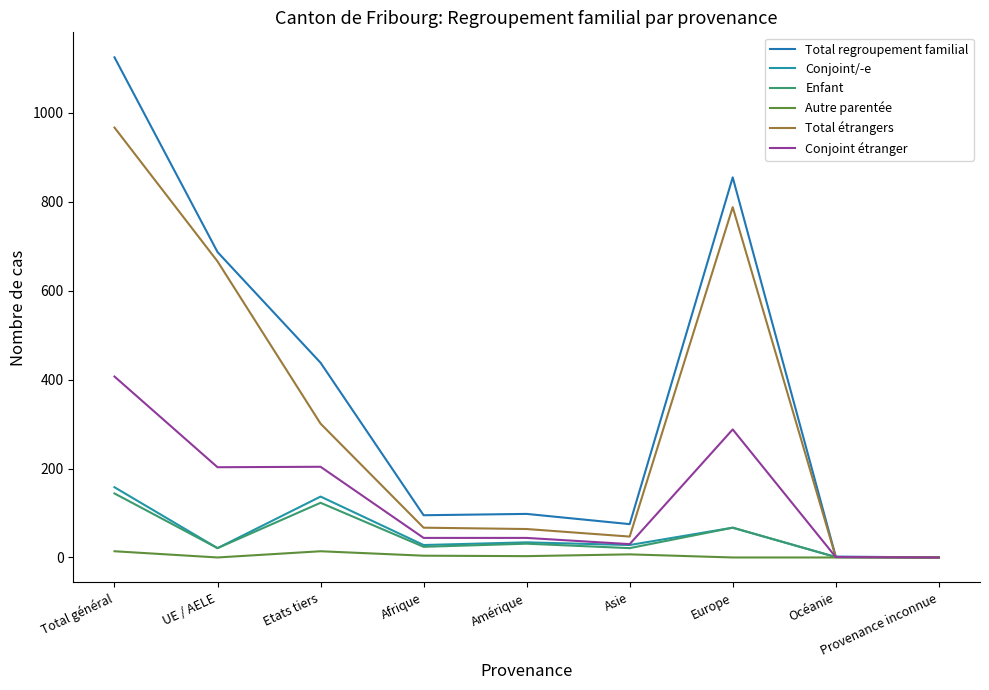

List the series in order of their peak value, lowest first.

Autre parentée, Enfant, Conjoint/-e, Conjoint étranger, Total étrangers, Total regroupement familial